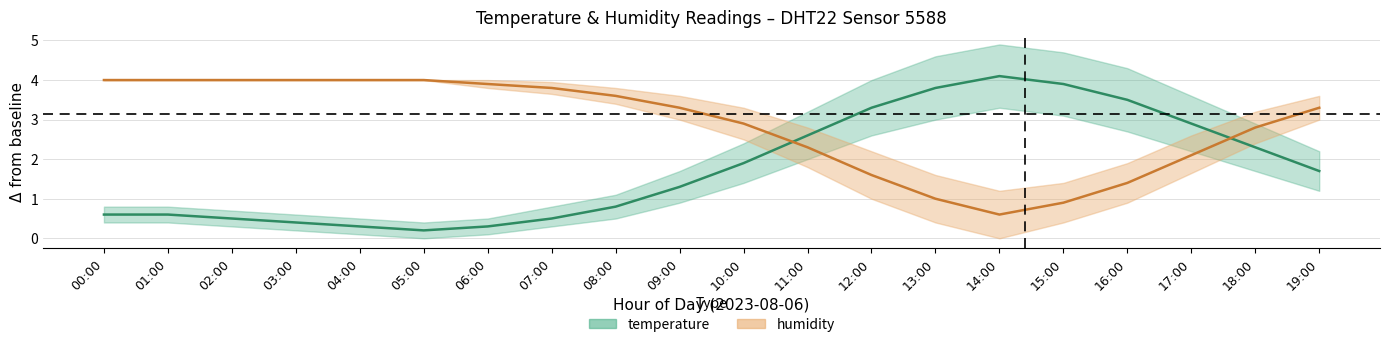

At which label does humidity first exceed 3?

00:00